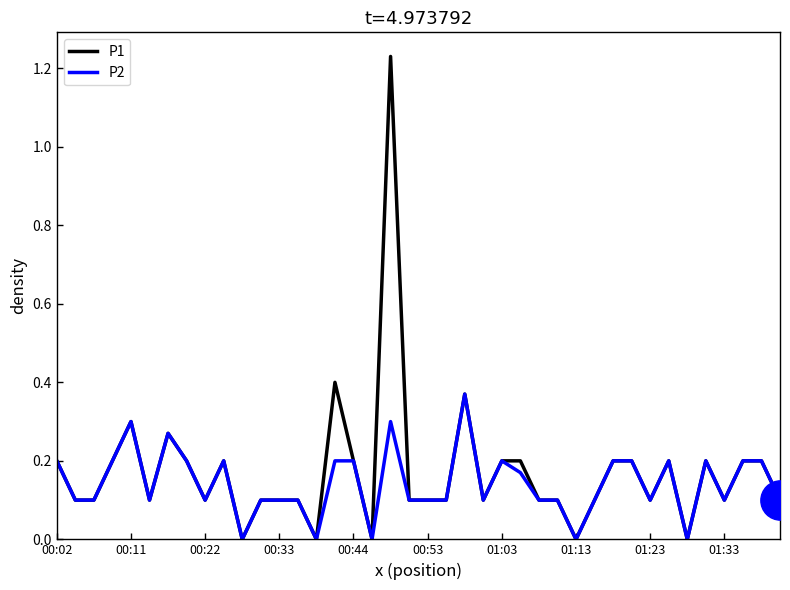

Which series has the widest spread of values?

P1